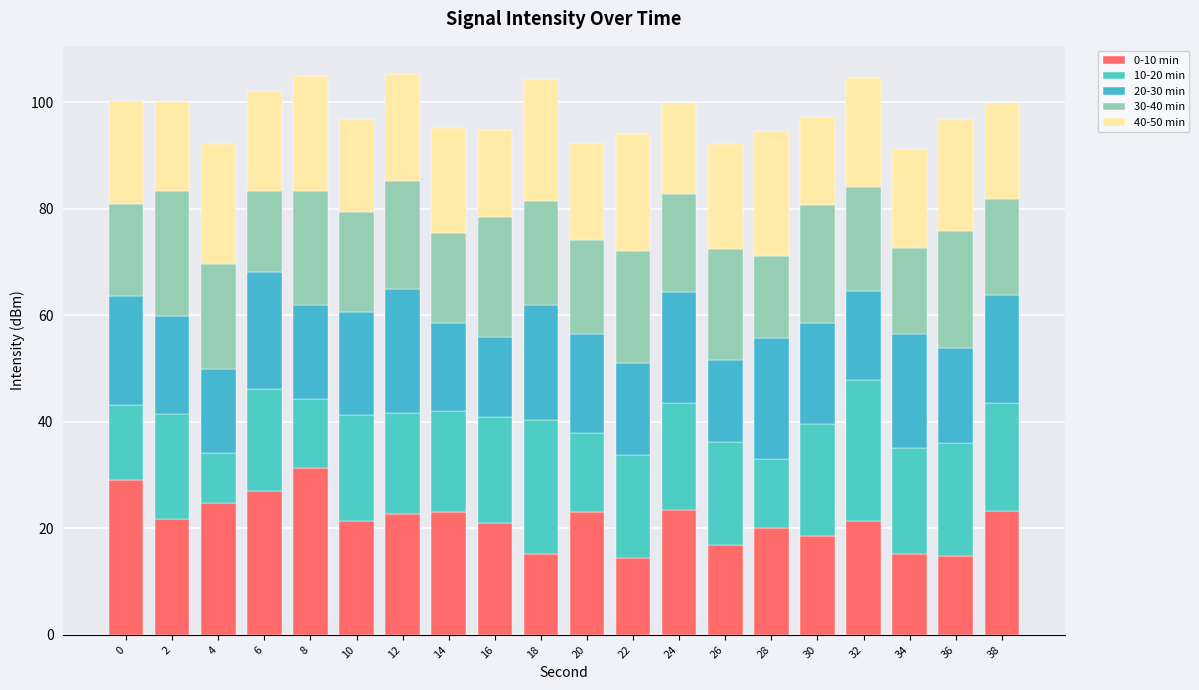

What is the difference between the 20-30 min values at 14 and 32?

0.2